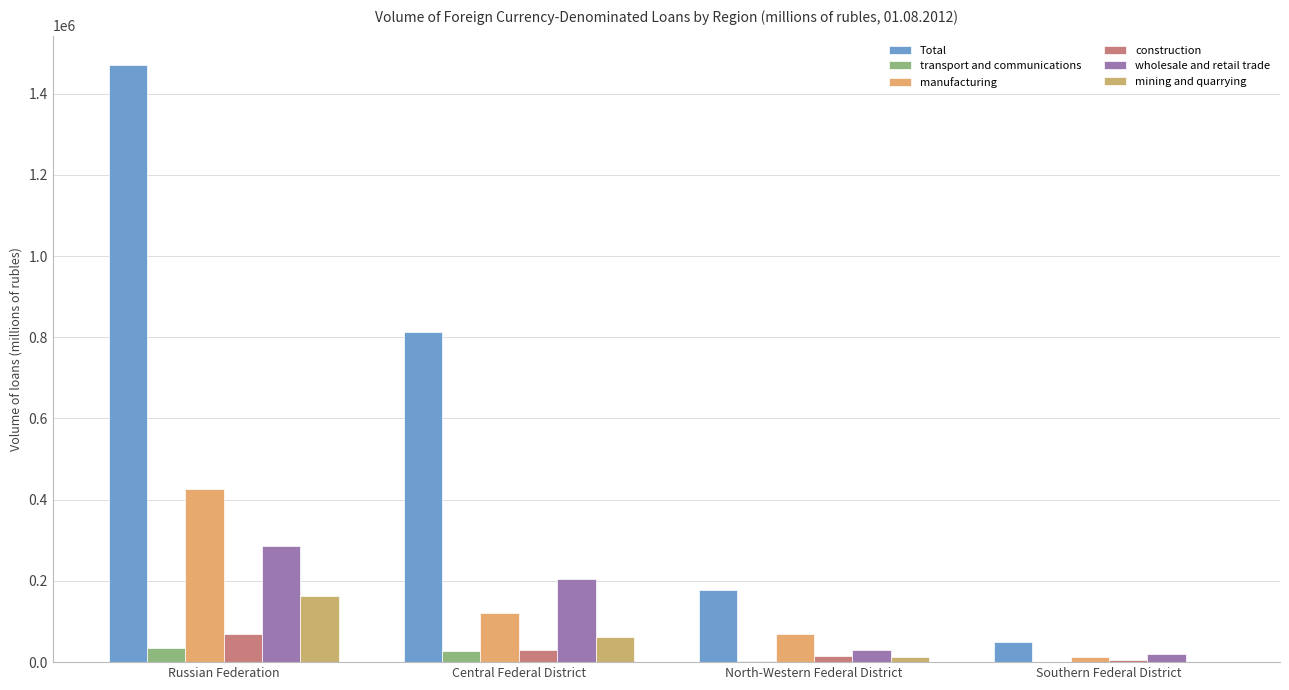

What is the difference between the second highest and minimum values in the wholesale and retail trade series?

186378